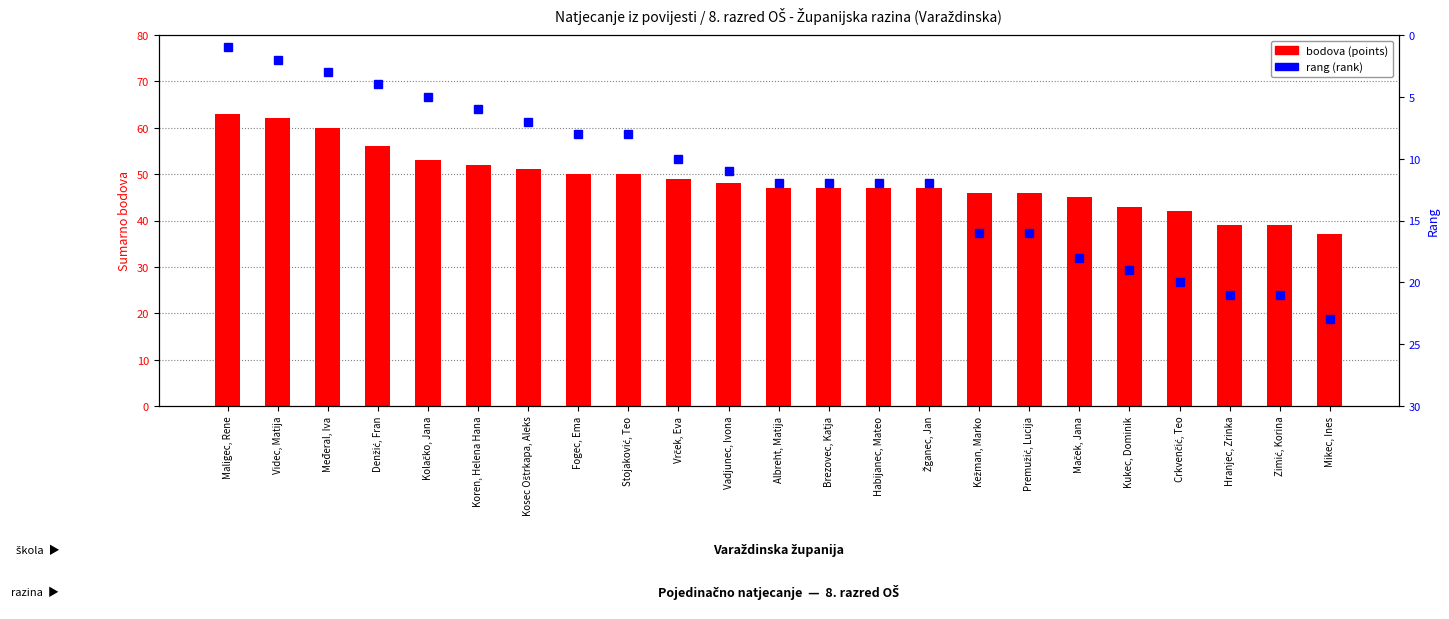

List the labels in order of bodova (points) value, smallest first.

Mikec, Ines, Hranjec, Zrinka, Zimić, Korina, Crkvenčić, Teo, Kukec, Dominik, Maček, Jana, Kežman, Marko, Premužić, Lucija, Albreht, Matija, Brezovec, Katja, Habijanec, Mateo, Žganec, Jan, Vadjunec, Ivona, Vrček, Eva, Fogec, Ema, Stojaković, Teo, Kosec Oštrkapa, Aleks, Koren, Helena Hana, Kolačko, Jana, Denžić, Fran, Međeral, Iva, Videc, Matija, Maligec, Rene